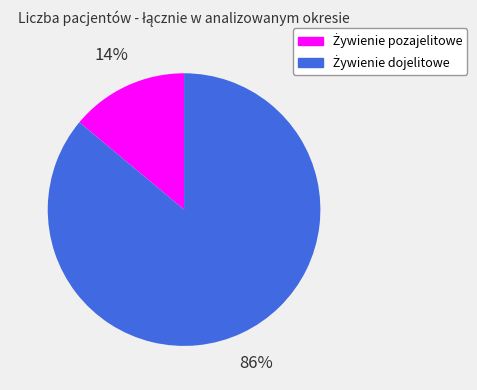

To the nearest percent, what is the difference between the largest and smallest slice percentages?

72%